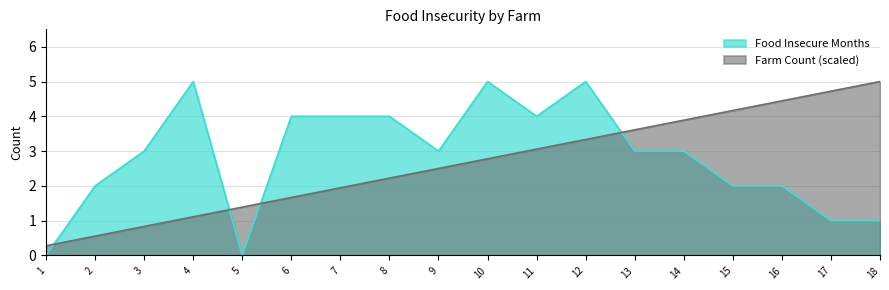

After their last crossing, which series has the higher values: Food Insecure Months or Farm Count (scaled)?

Farm Count (scaled)